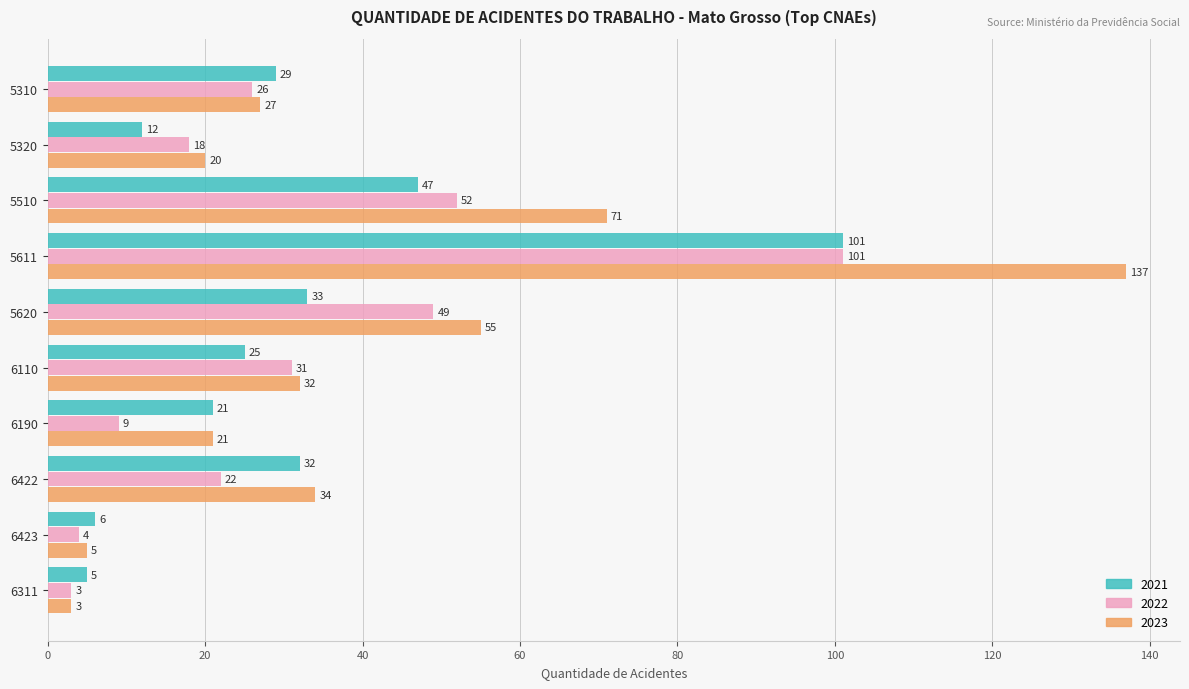

Between 5320 and 6311, which series saw the biggest shift?

2023